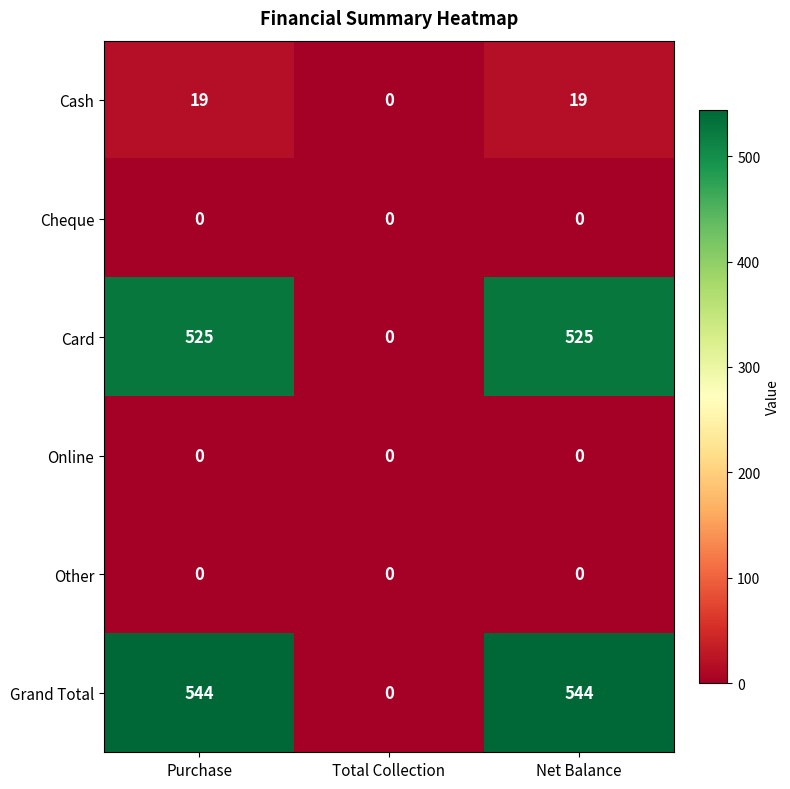

True or false: Grand Total has a value of 544 at Purchase.

True